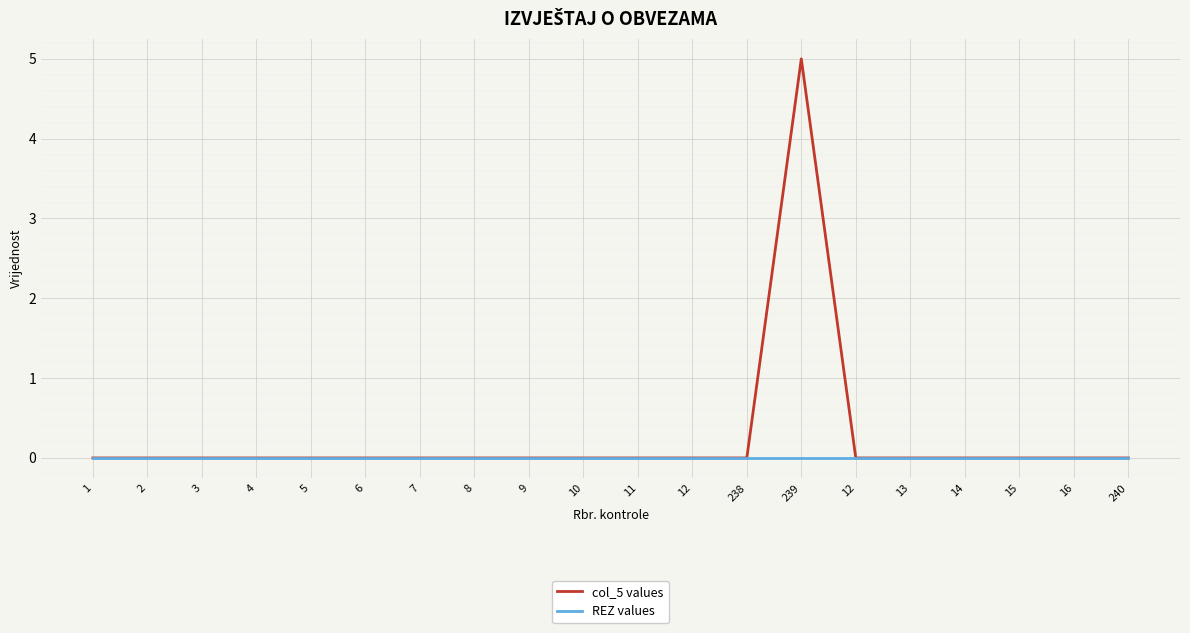

Is it true that col_5 values equals -2 at 13?

False